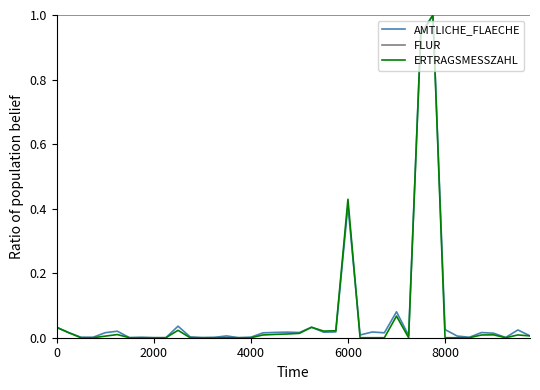

Which series has the largest total across all categories?

FLUR